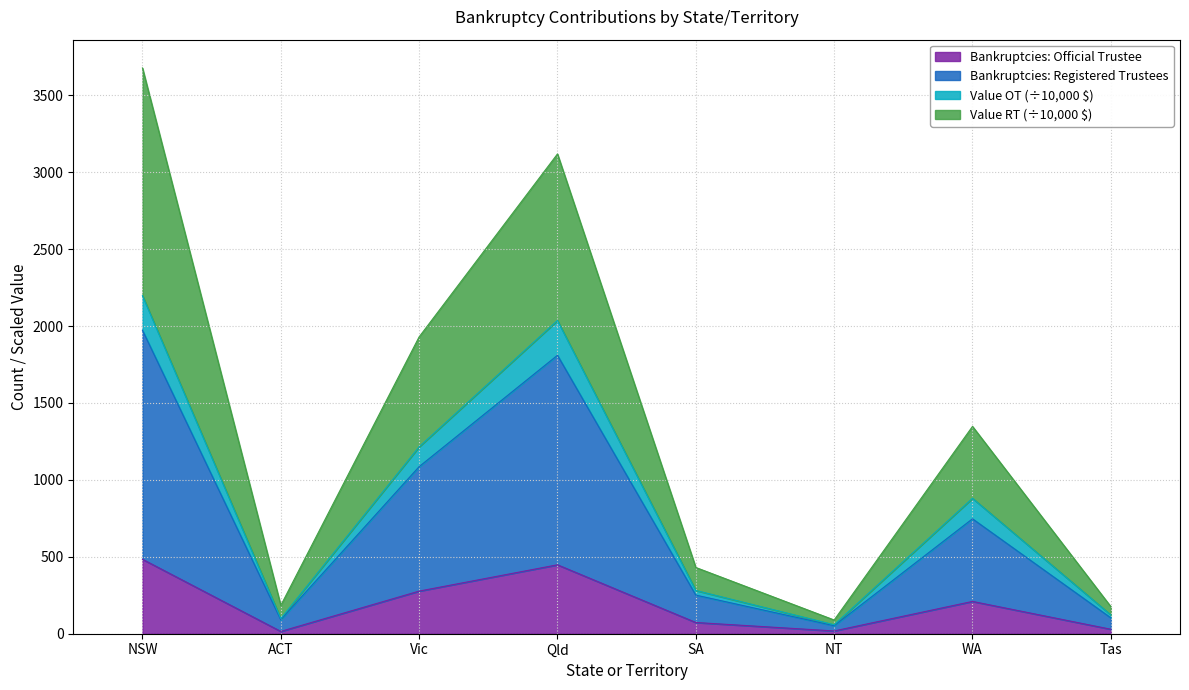

Where is the first local maximum for Bankruptcies: Registered Trustees?

Qld